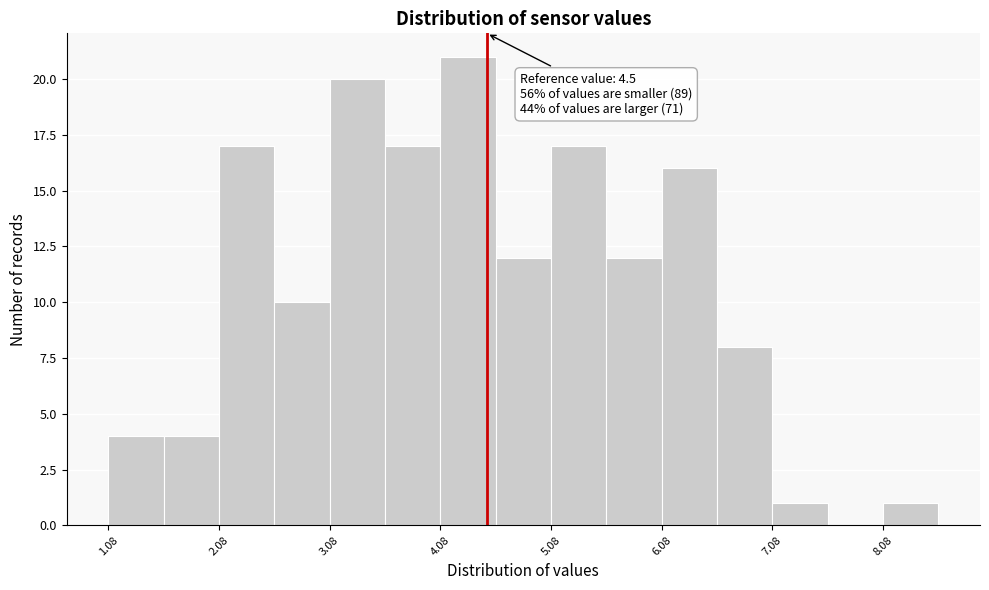

Which range on the x-axis has the tallest bar?

4.08 to 4.58